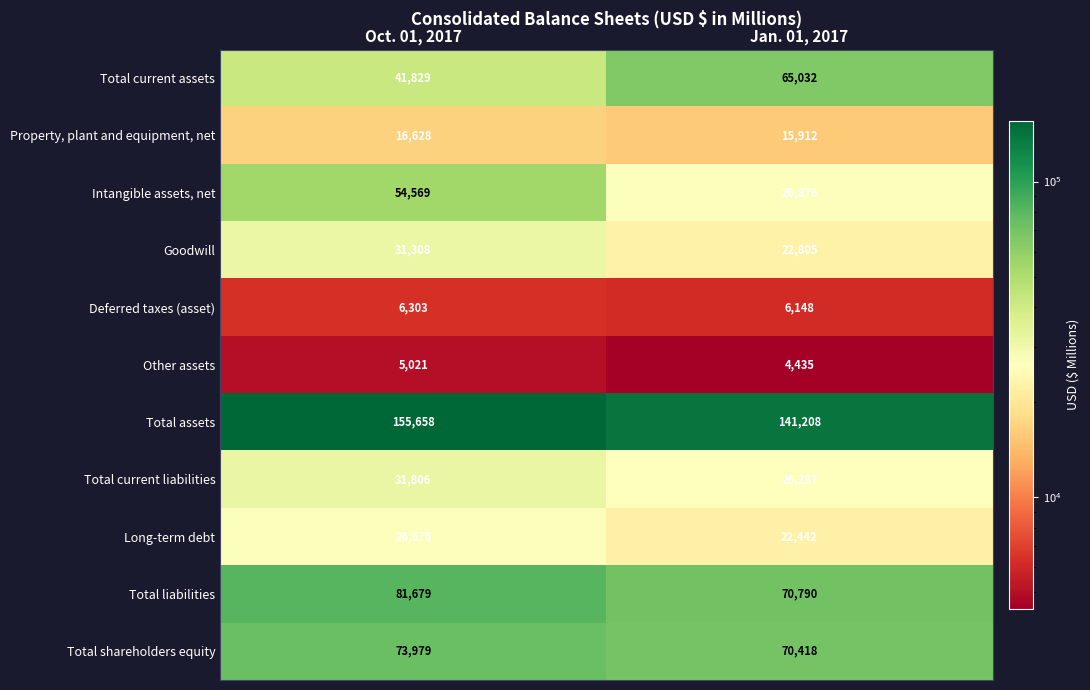

Which series changed the most between Oct. 01, 2017 and Jan. 01, 2017?

Intangible assets, net